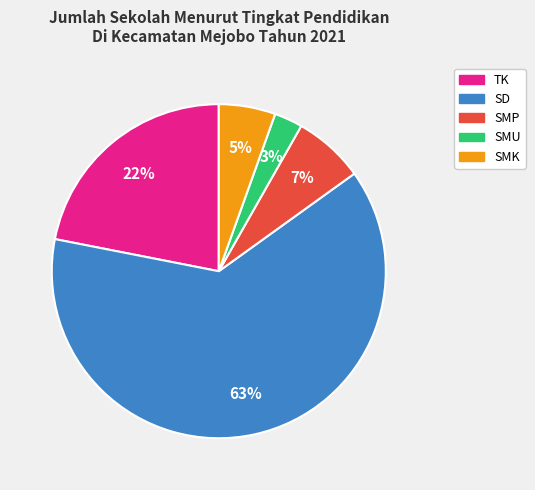

To the nearest percent, what portion does SMP represent?

7%